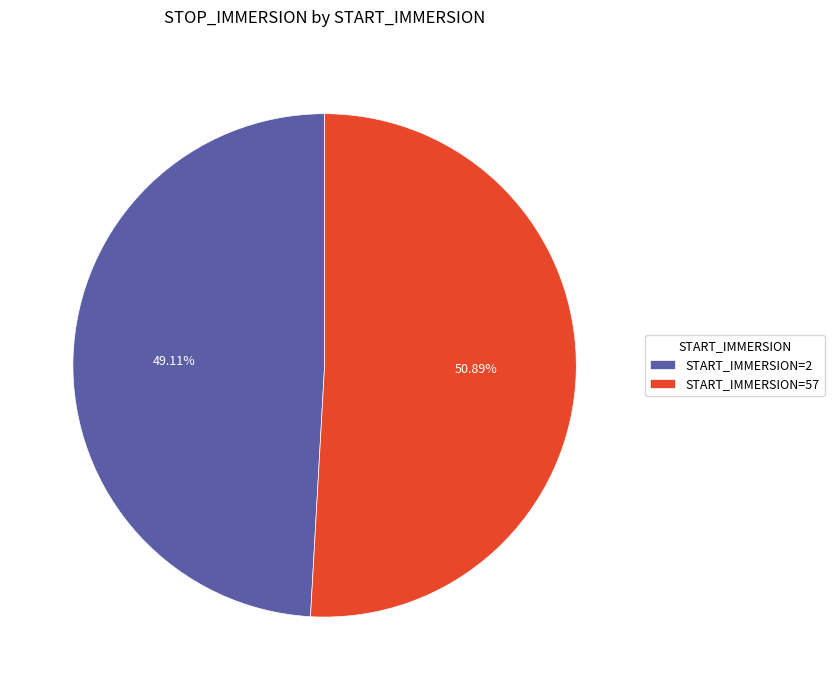

Count the number of slices in the pie.

2